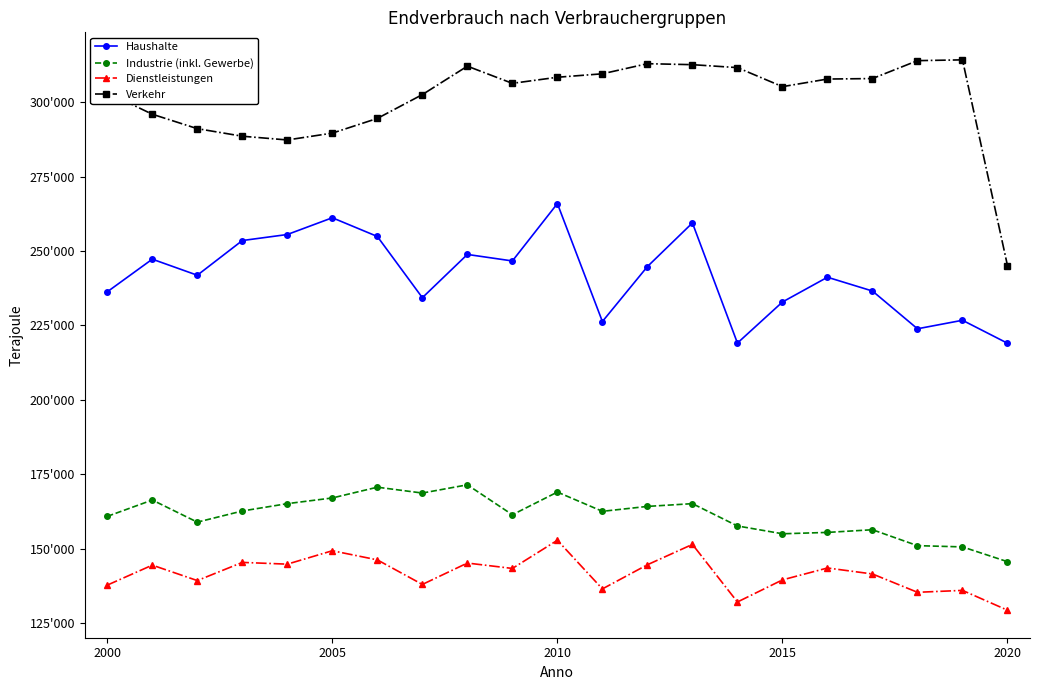

Does the chart have visible grid lines?

No